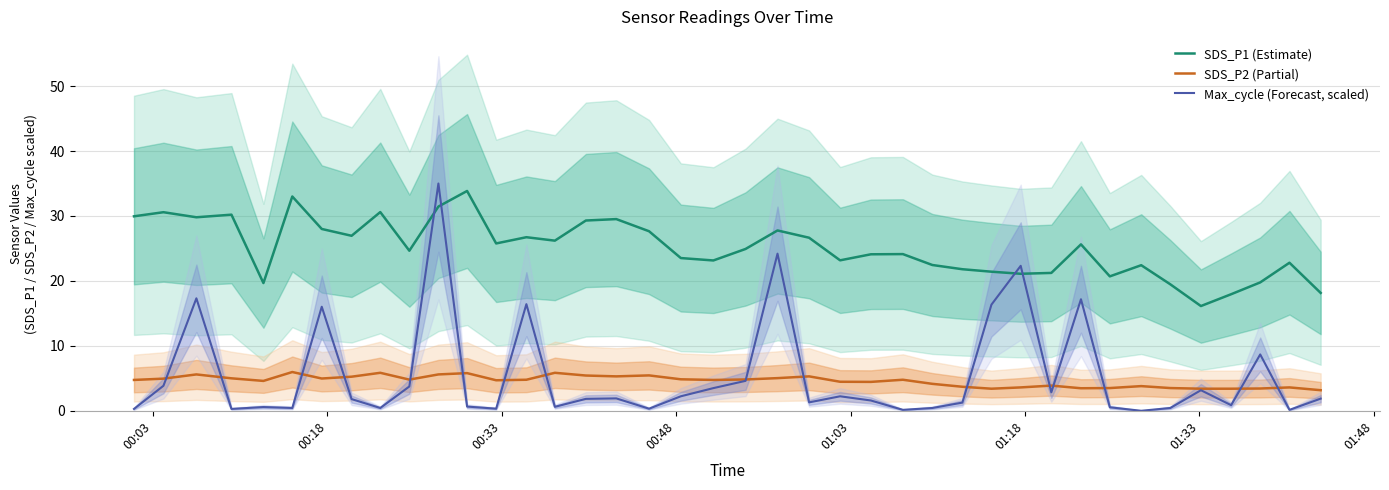

True or false: SDS_P2 (Partial) has more than 0 interior local peaks.

True